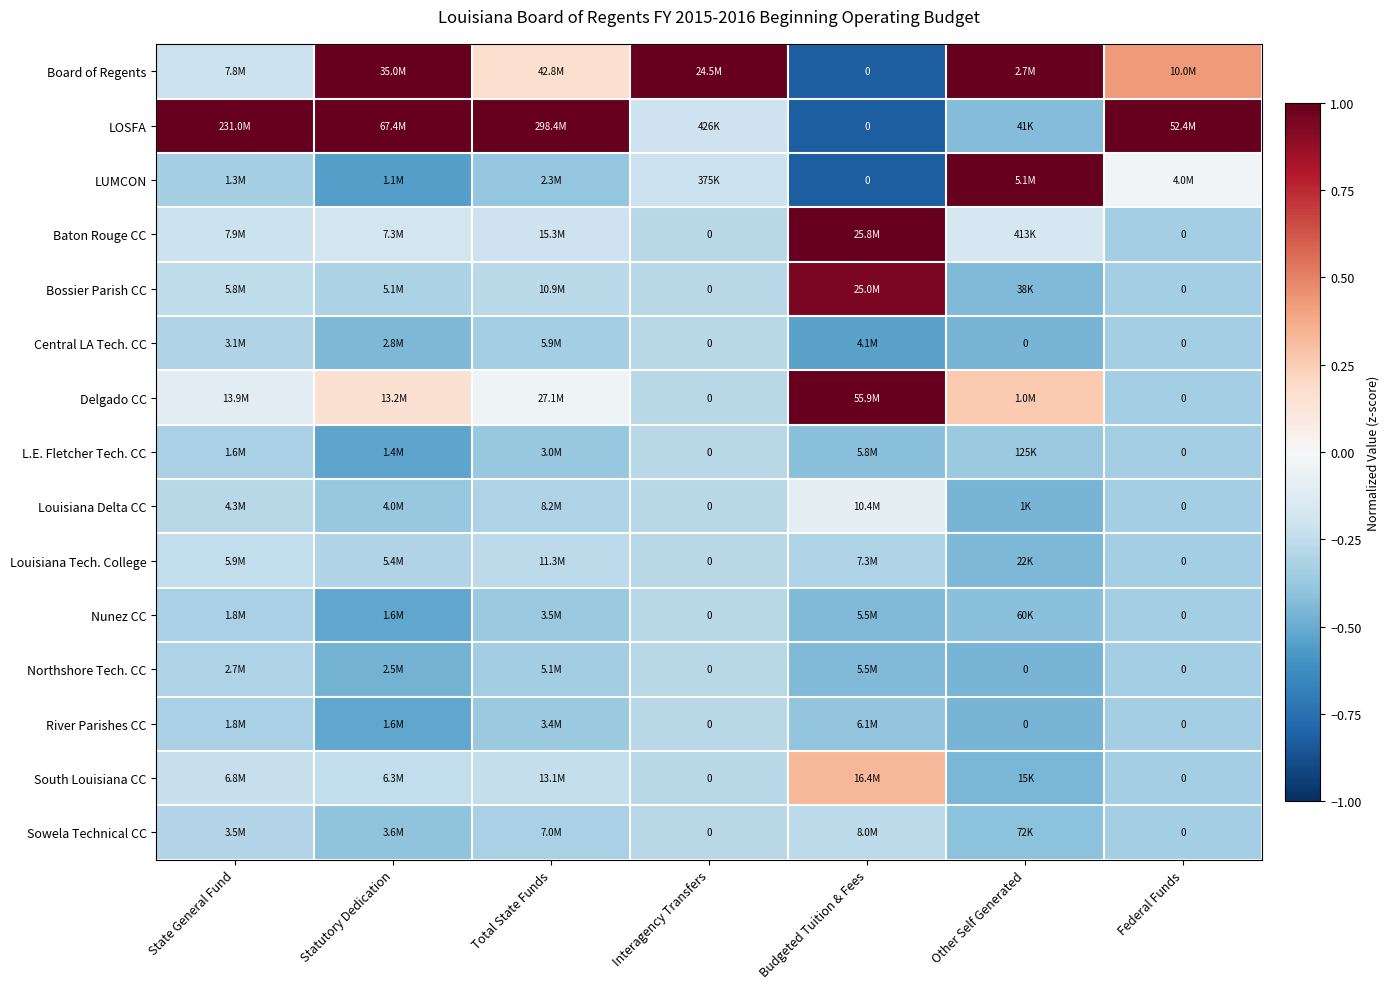

What is the minimum value for River Parishes CC?

-0.5